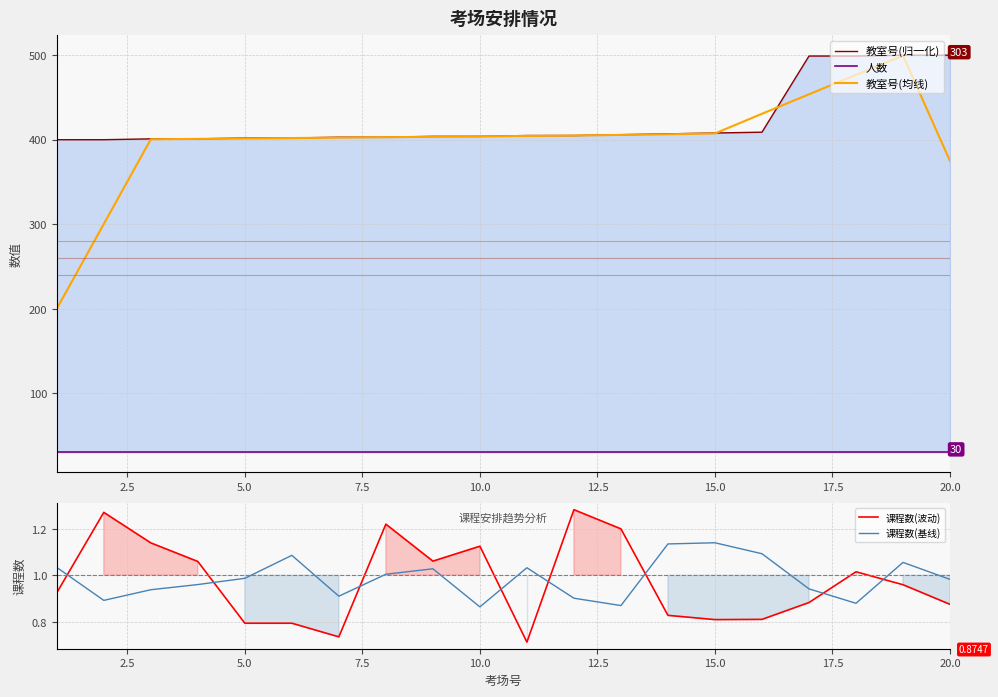

What are all the series names shown in the legend?

教室号(归一化), 人数, 教室号(均线), 课程数(波动), 课程数(基线)